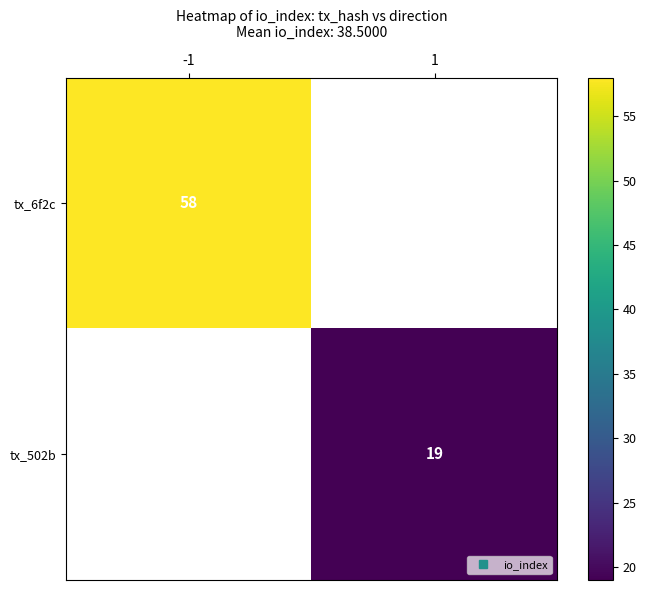

Count the number of data series in this chart.

2